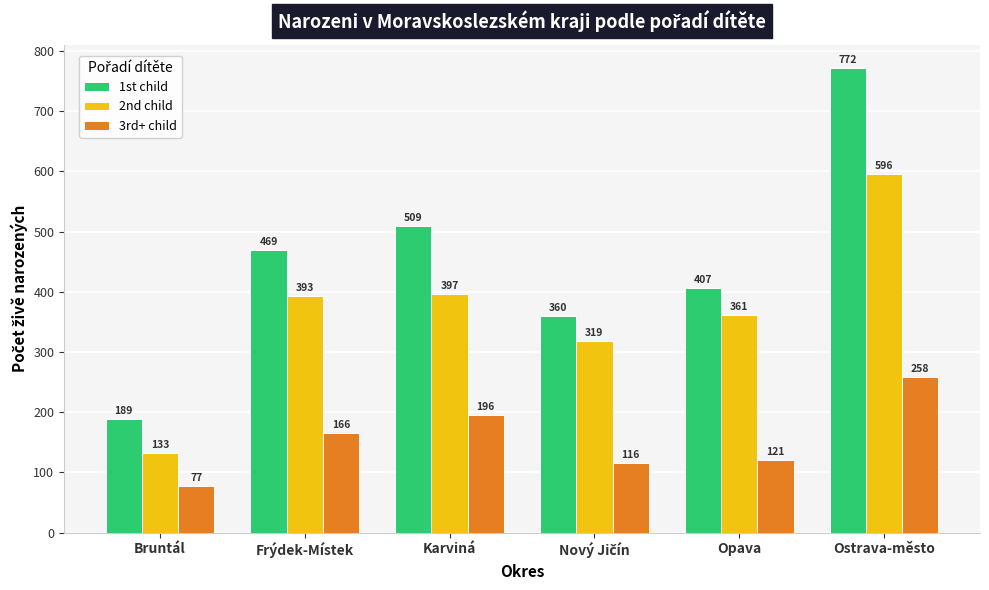

What is the approximate value of 2nd child at Opava?

361